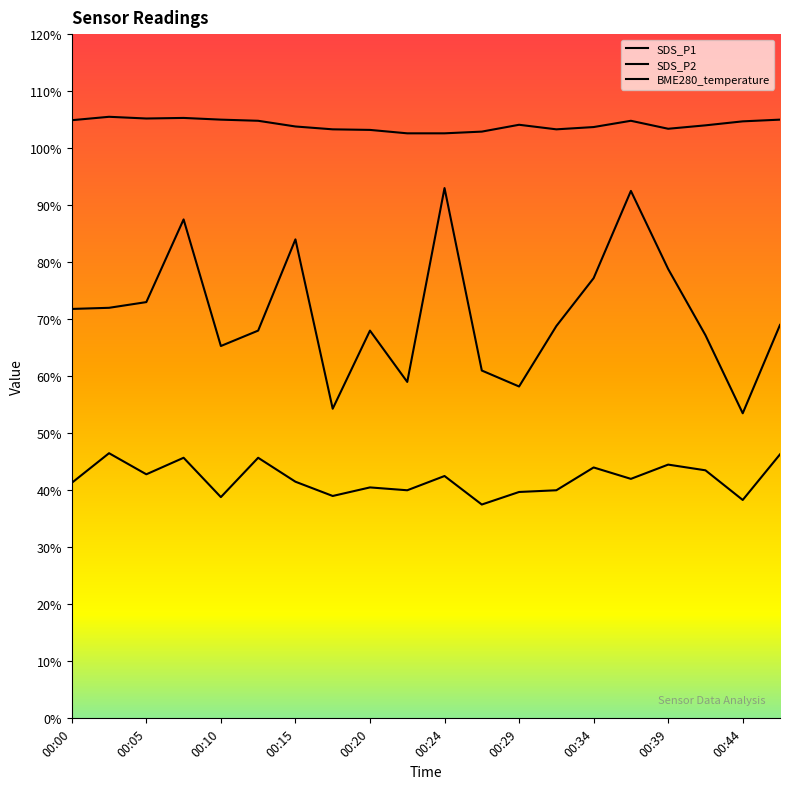

Reading left to right, extract all data points from this chart.

SDS_P1: 7.2	7.2	7.3	8.8	6.5	6.8	8.4	5.4	6.8	5.9	9.3	6.1	5.8	6.9	7.7	9.2	7.9	6.7	5.3	6.9
SDS_P2: 4.1	4.7	4.3	4.6	3.9	4.6	4.2	3.9	4.0	4.0	4.2	3.8	4.0	4.0	4.4	4.2	4.5	4.3	3.8	4.6
BME280_temperature: 10.5	10.6	10.5	10.5	10.5	10.5	10.4	10.3	10.3	10.3	10.3	10.3	10.4	10.3	10.4	10.5	10.3	10.4	10.5	10.5